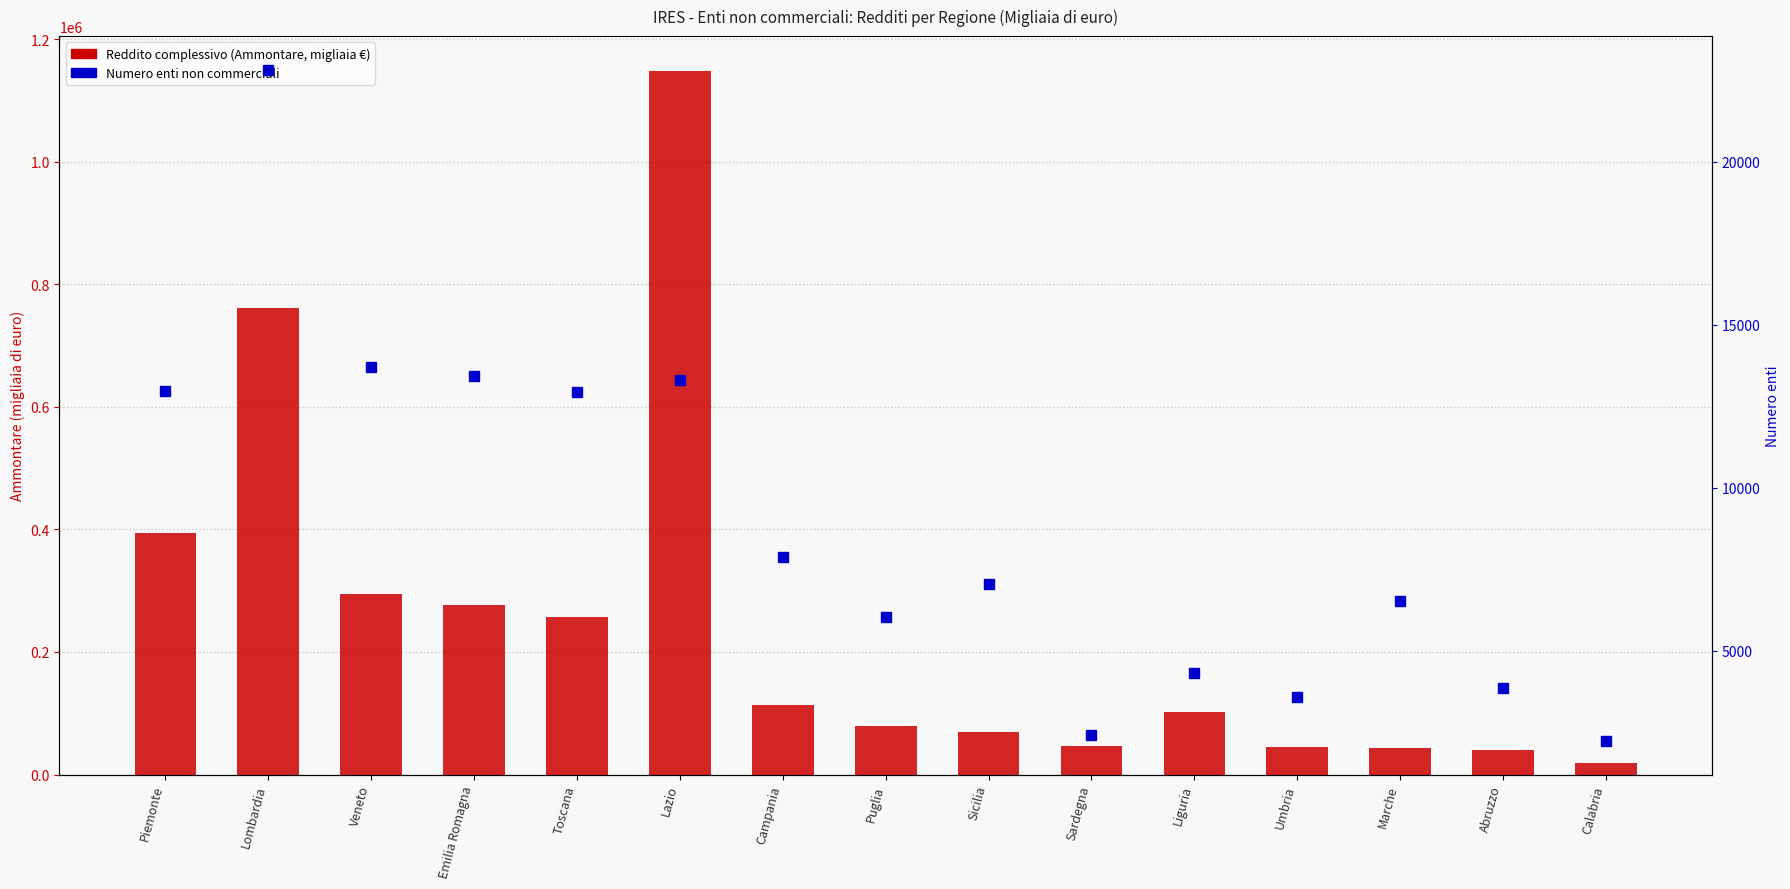

How many bars are there in total?

30